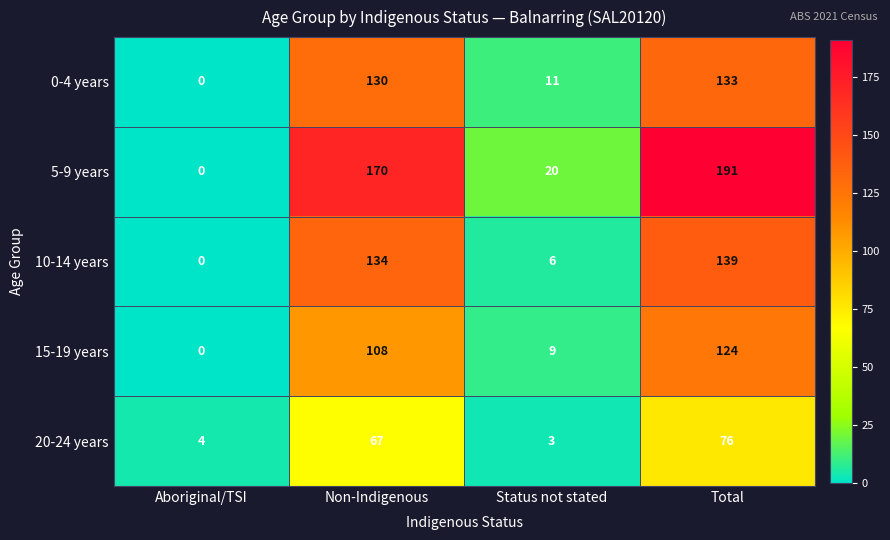

At which label is 20-24 years closest to 39?

Non-Indigenous